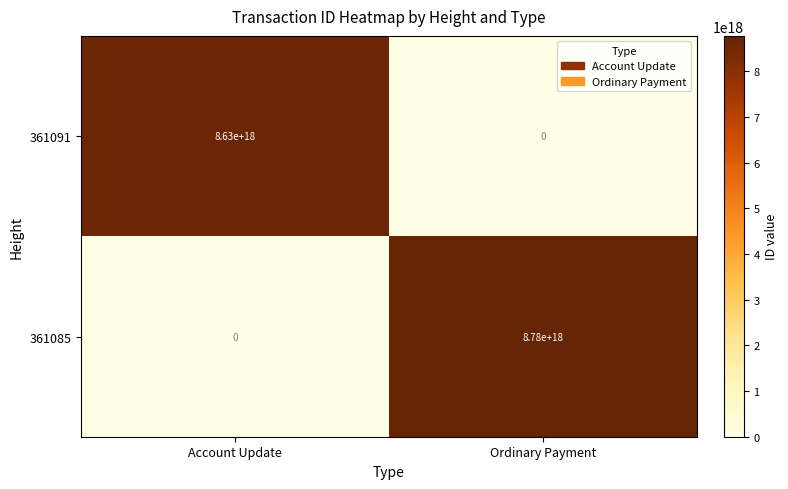

Between Account Update and Ordinary Payment, which series saw the biggest shift?

361085